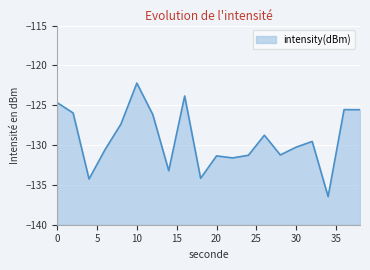

What is the difference between the values at 26 and 6?

1.8